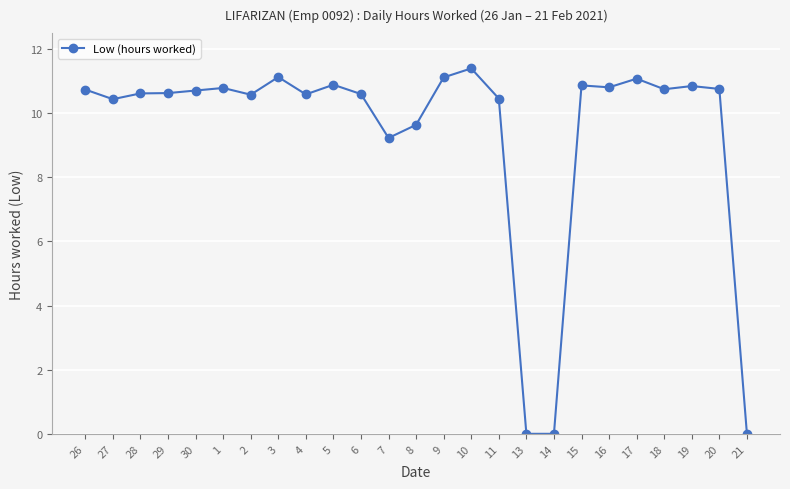

Where is the data nearest to the value 5?

7